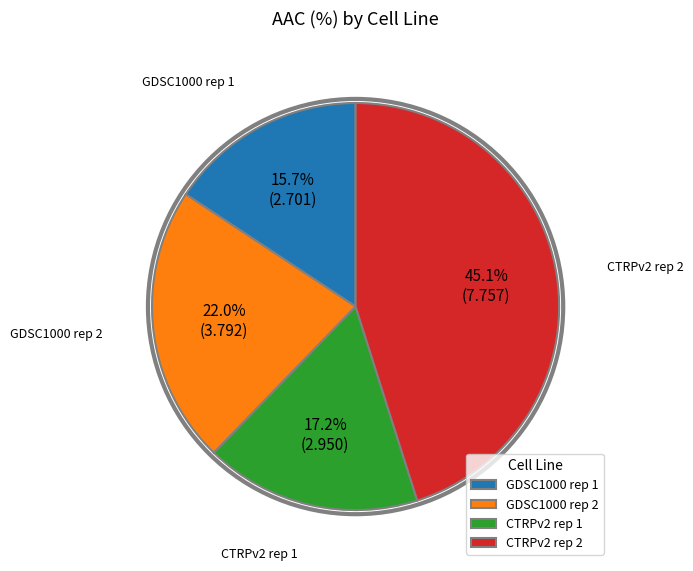

Between GDSC1000 rep 1 and CTRPv2 rep 1, which is larger?

CTRPv2 rep 1